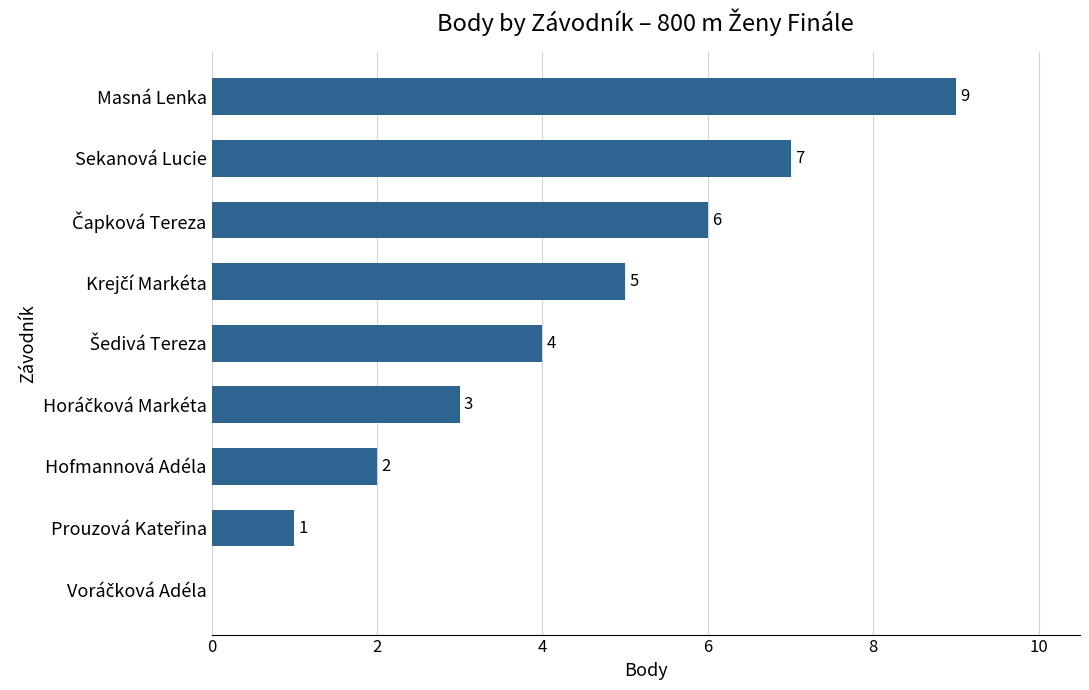

Which category has the highest value across all series?

Masná Lenka